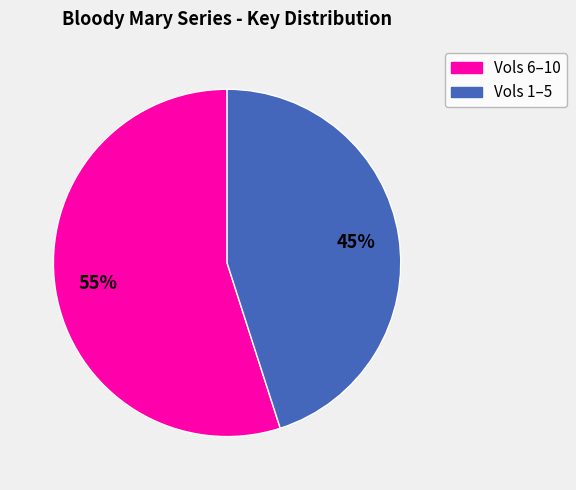

To the nearest percent, what is the difference between the largest and smallest slice percentages?

10%